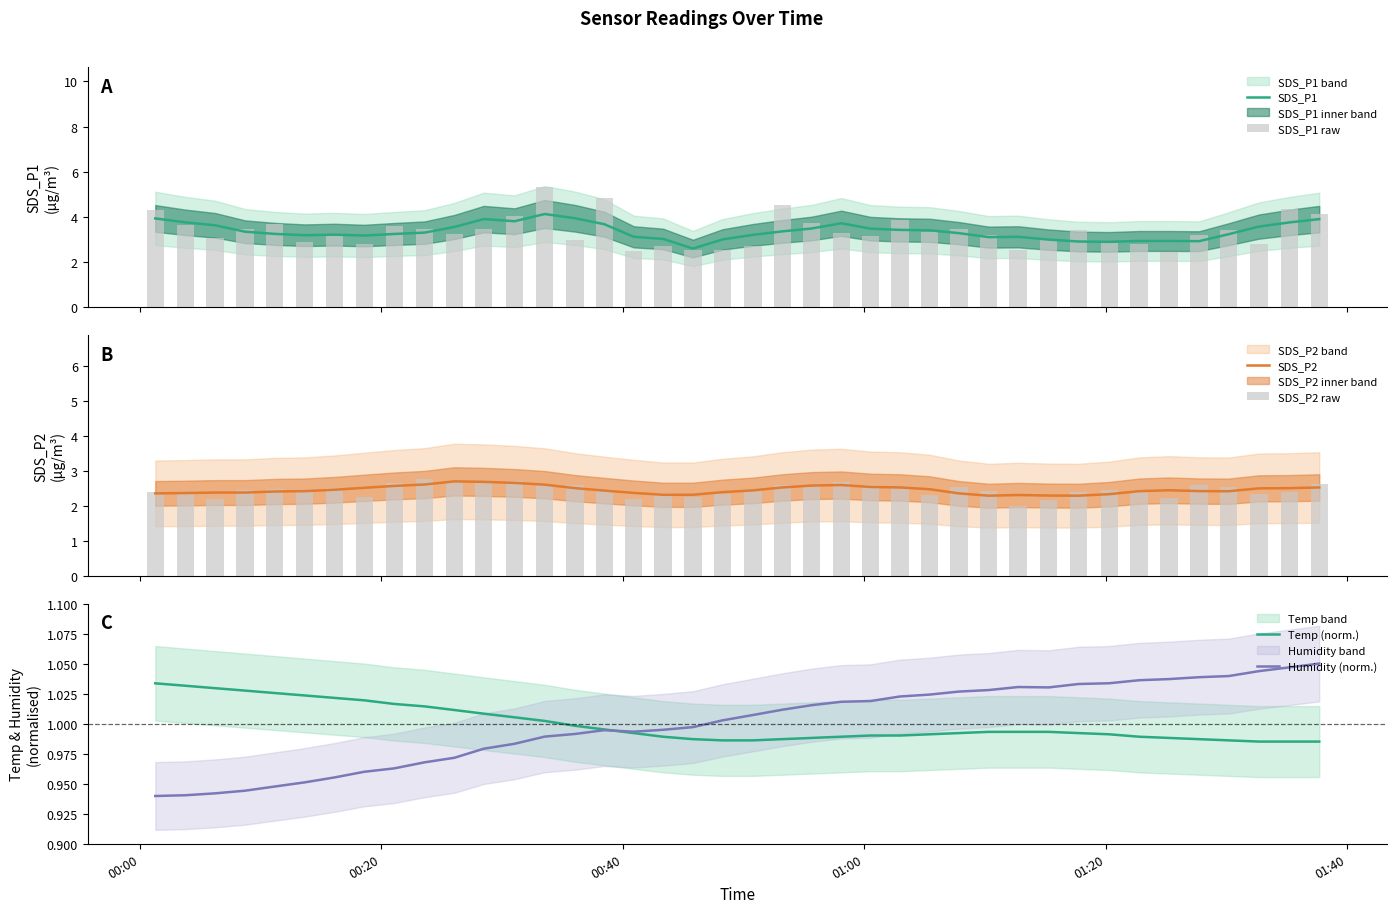

What is the maximum value for SDS_P1?

4.1